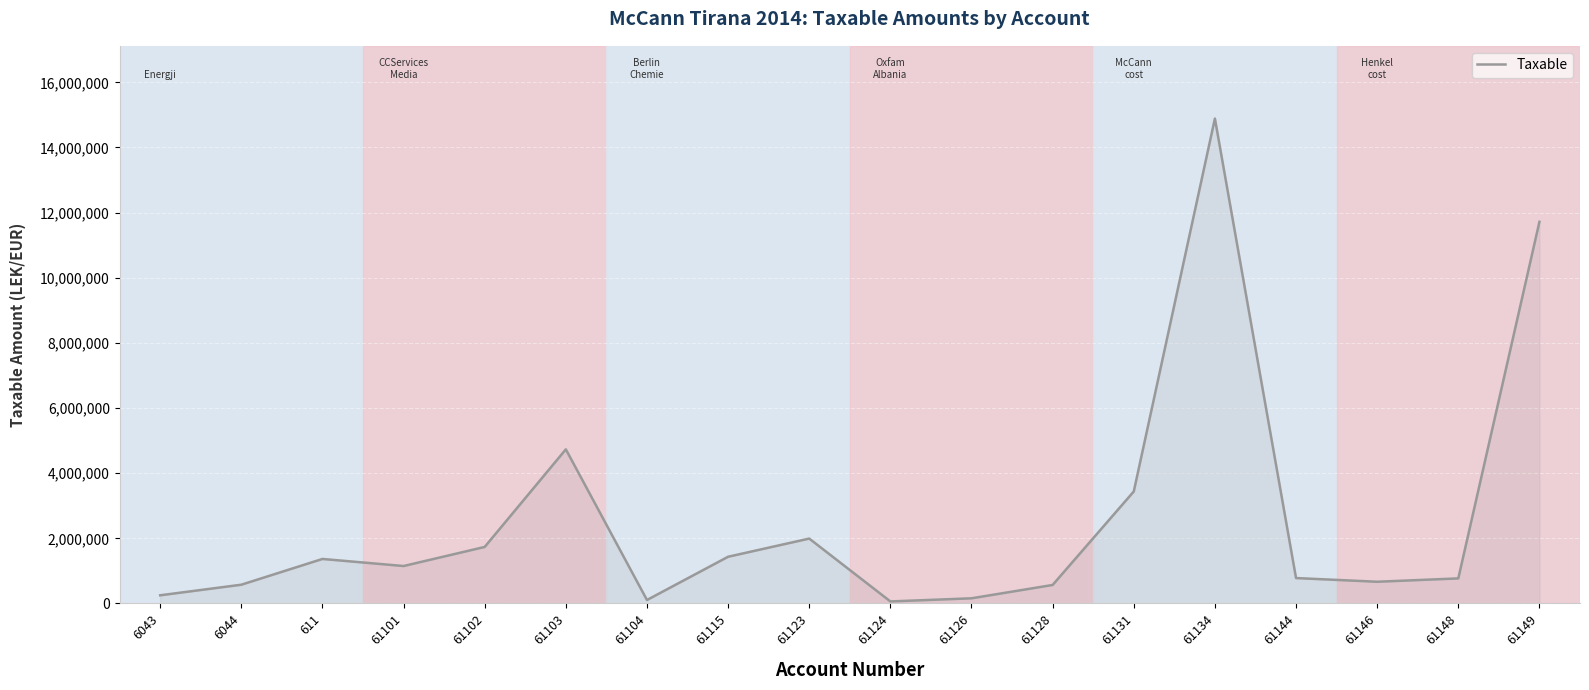

What is the difference between the values at 61144 and 61123?

1212220.1